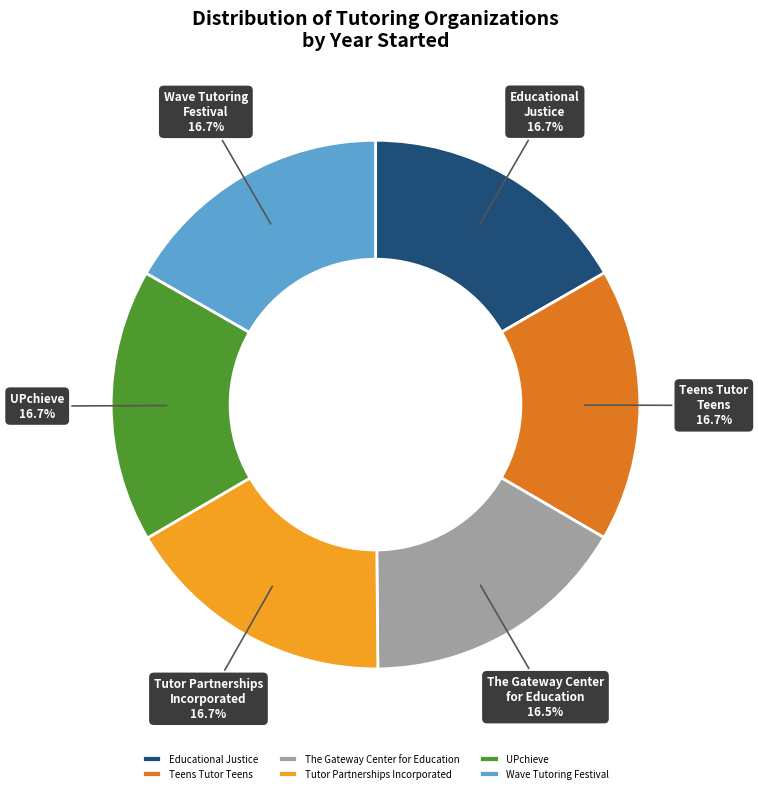

Does Wave Tutoring Festival represent more than half of the total?

No